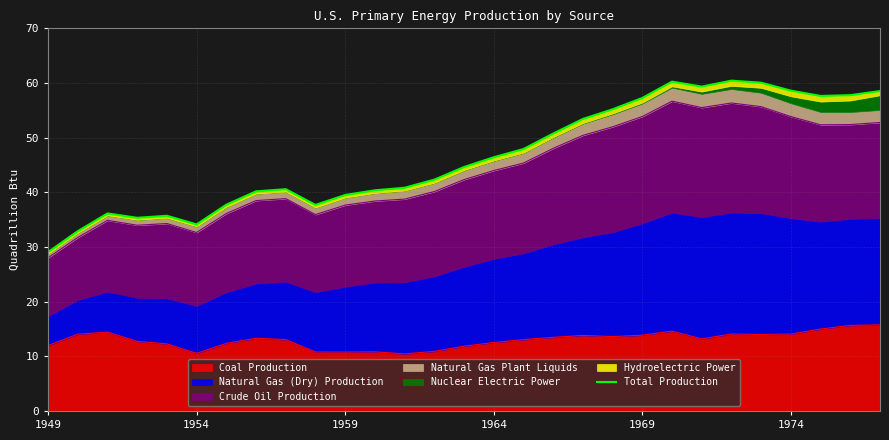

The value at 22 is 59.3. True or false?

True